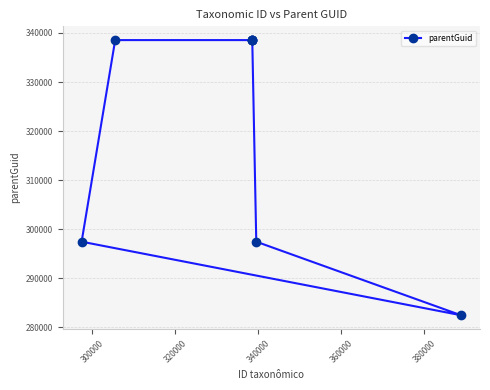

How many interior local valleys (lower than both neighbors) does the data have?

1